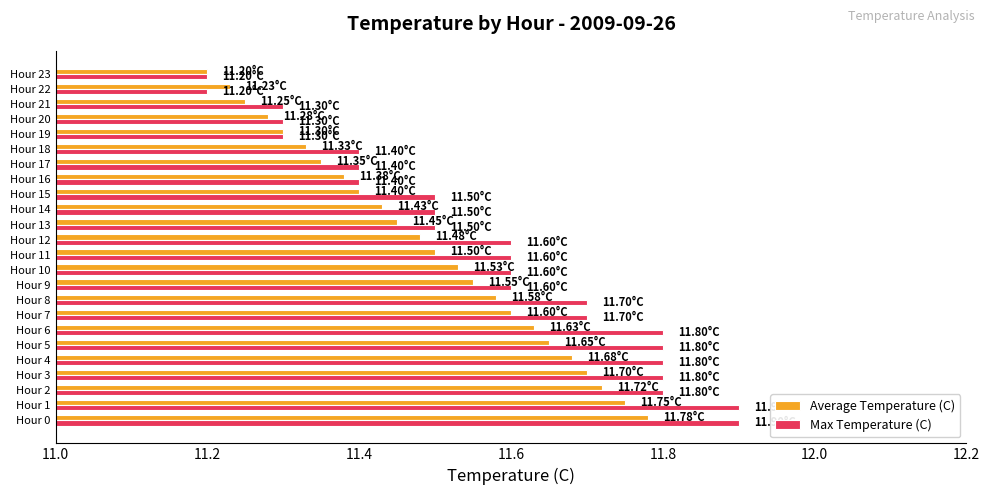

What is the difference between the maximum and minimum values in the Average Temperature (C) series?

0.6